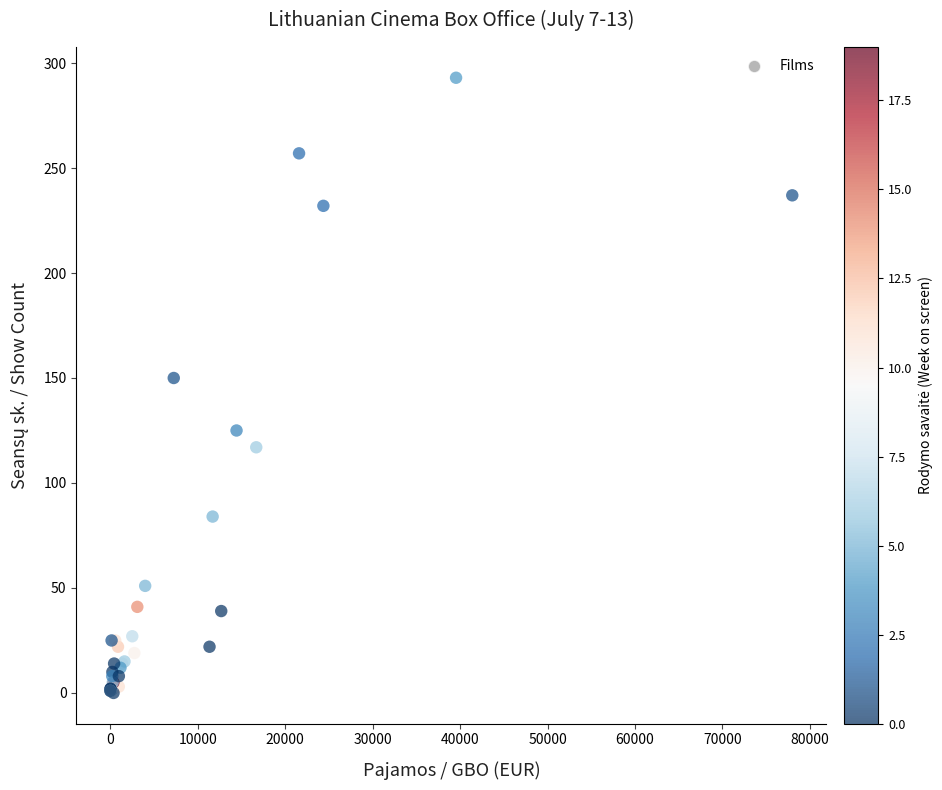

What Y value in the scatter plot is closest to 146?

150